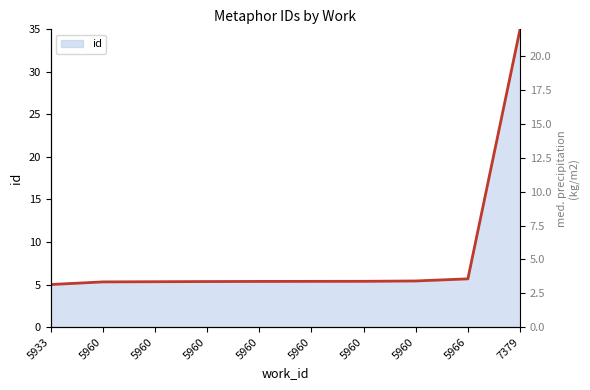

List the labels in order of value, largest first.

7379, 5966, 5960, 5960, 5960, 5960, 5960, 5960, 5960, 5933